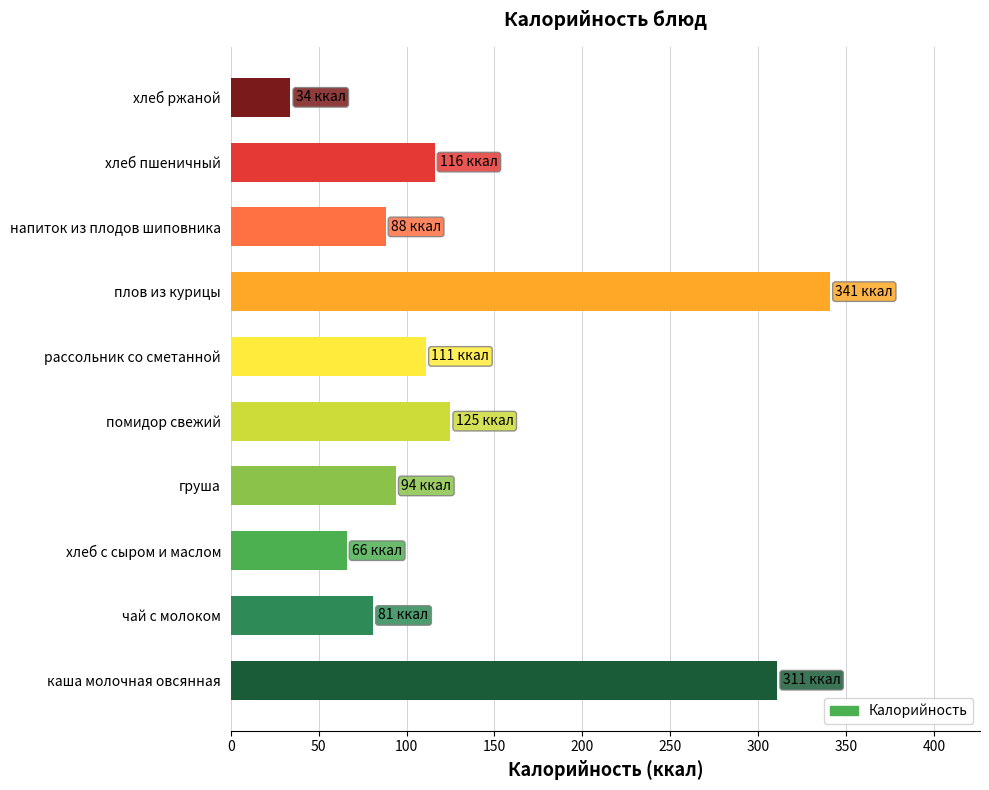

List the labels in order of value, smallest first.

хлеб ржаной, хлеб с сыром и маслом, чай с молоком, напиток из плодов шиповника, груша, рассольник со сметанной, хлеб пшеничный, помидор свежий, каша молочная овсянная, плов из курицы